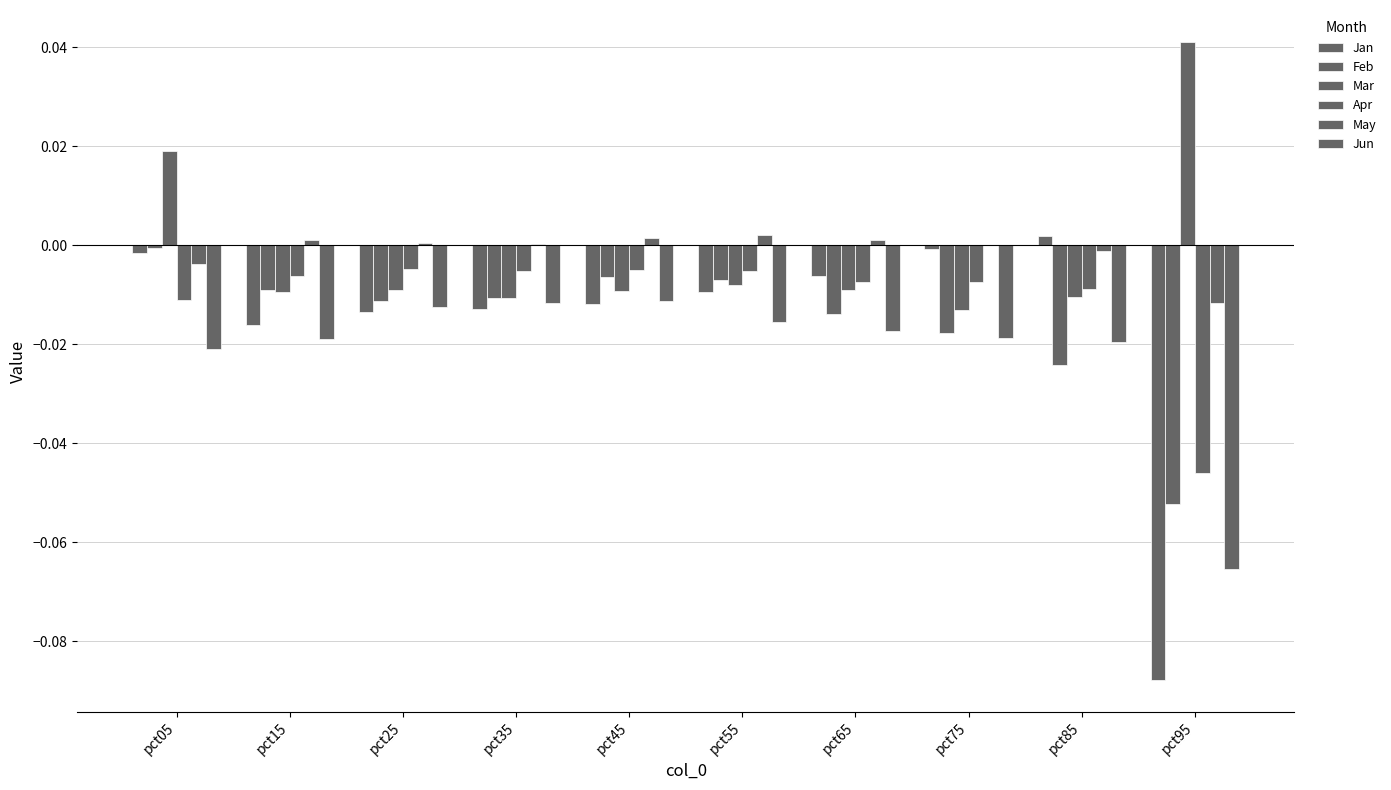

The value of Mar at pct95 is 0.0. True or false?

True